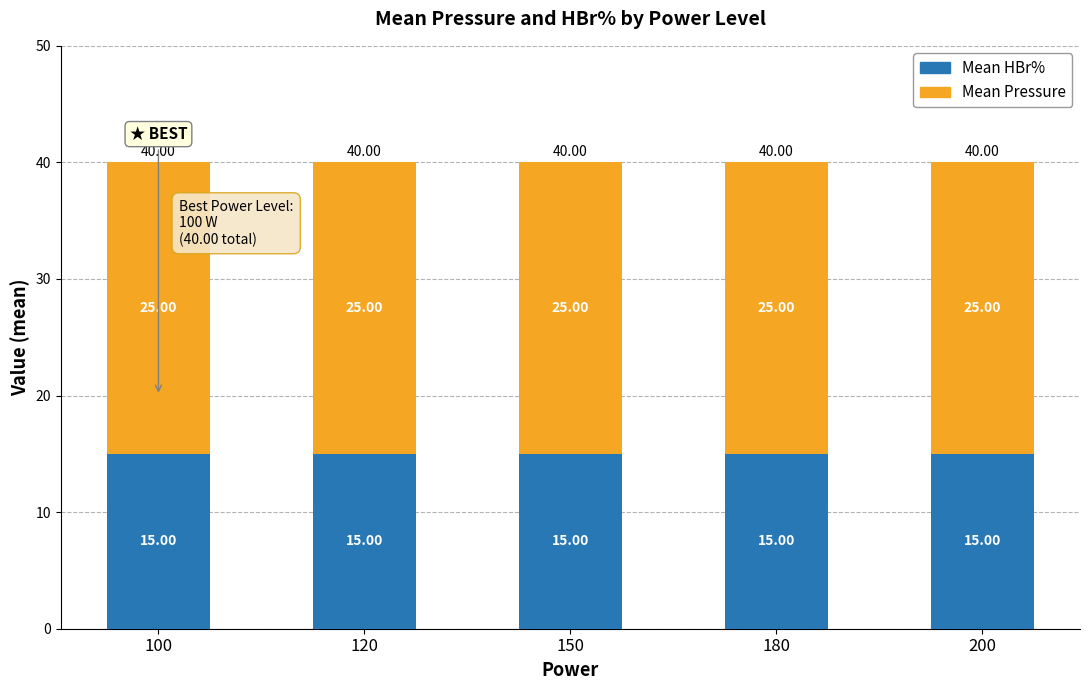

What is the sum of the Mean HBr% values at 100 and 120?

30